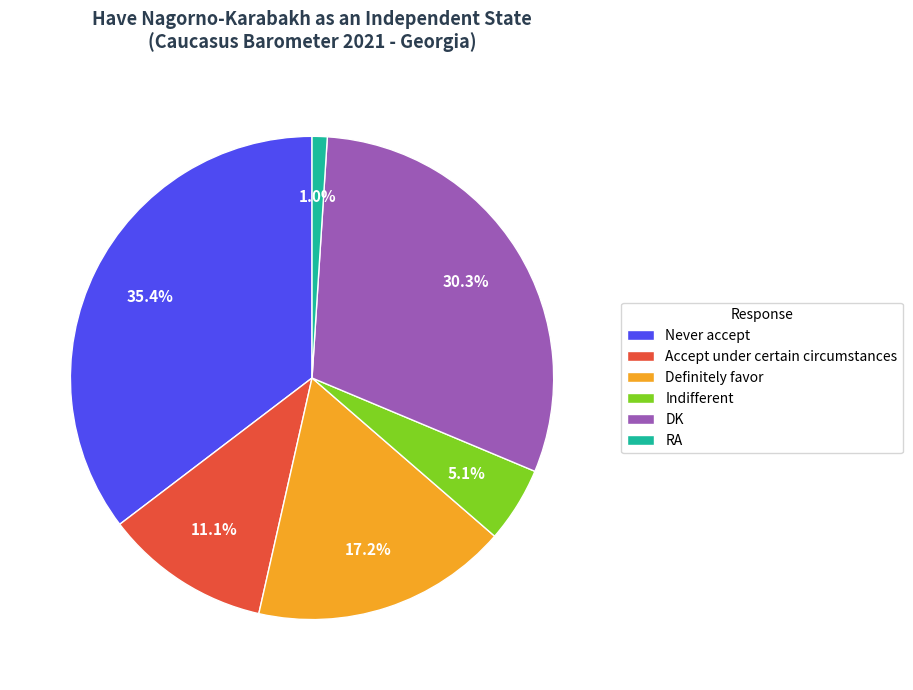

To the nearest percent, what is the difference between the Definitely favor and Accept under certain circumstances slice percentages?

6%